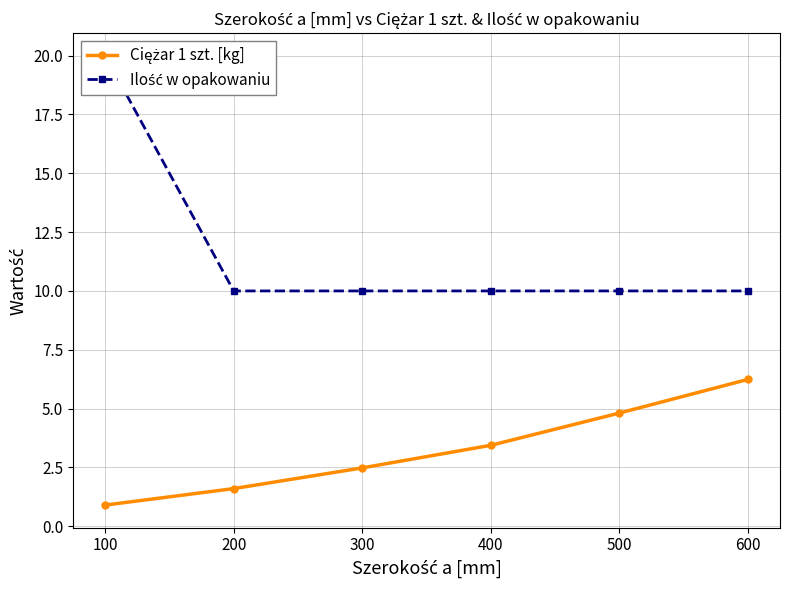

What is the sum of all Ciężar 1 szt. [kg] values?

19.5